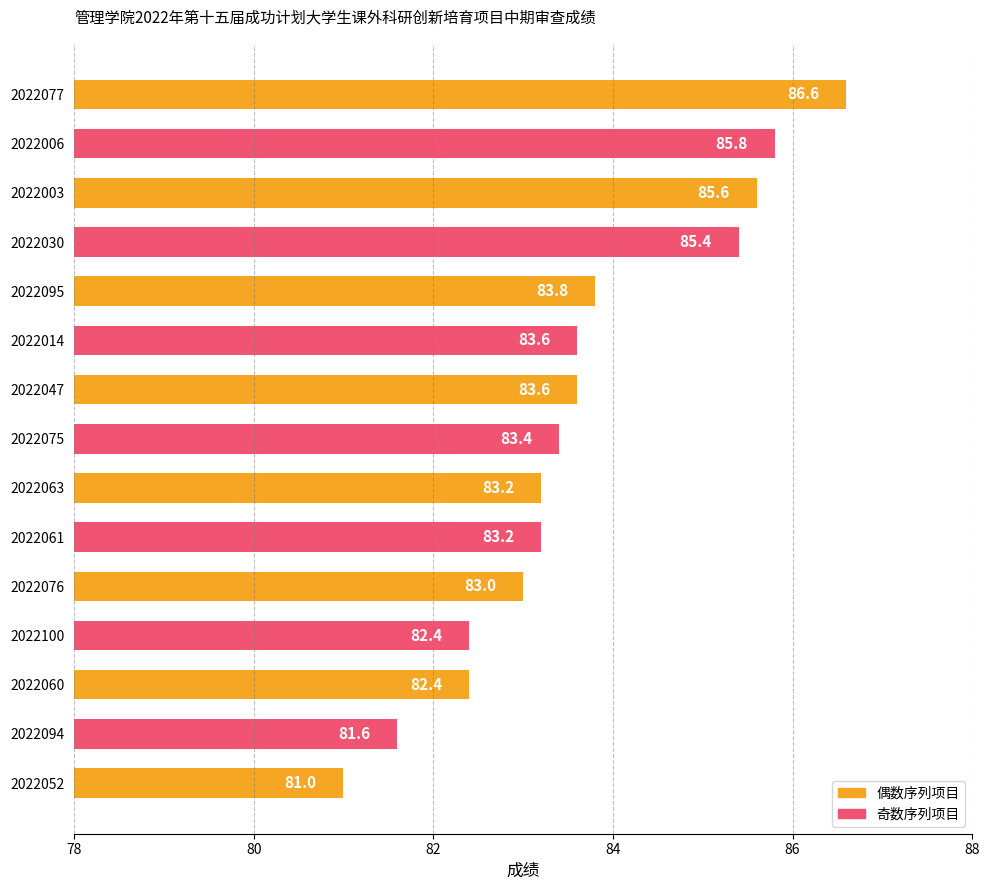

What is the label of the 12th bar from the bottom?

2022030